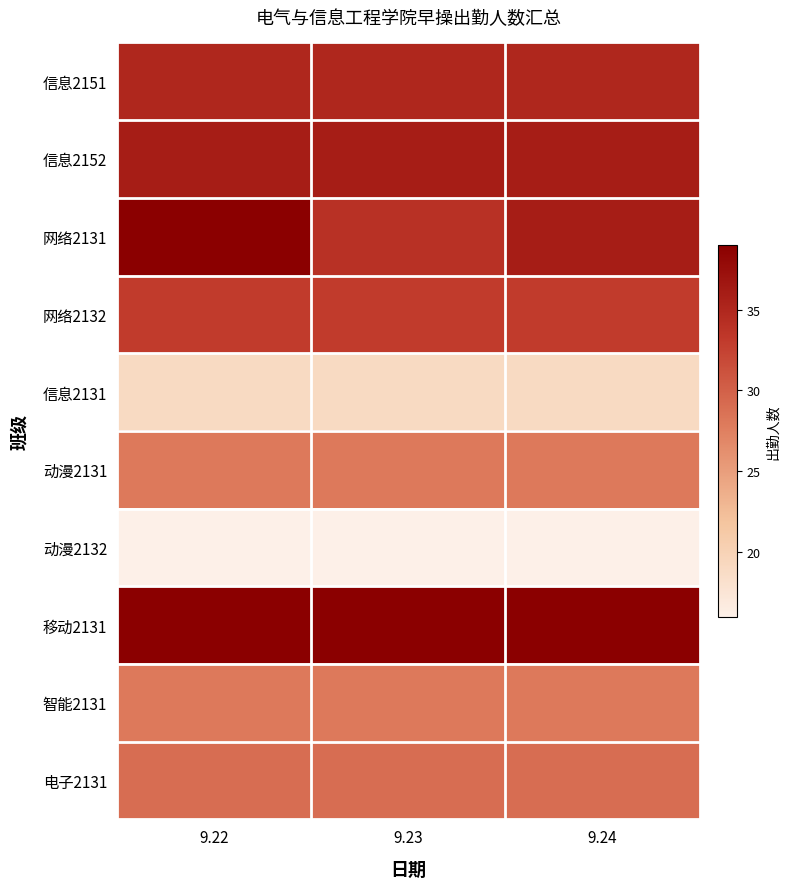

Between 9.24 and 9.23, which is larger?

9.24